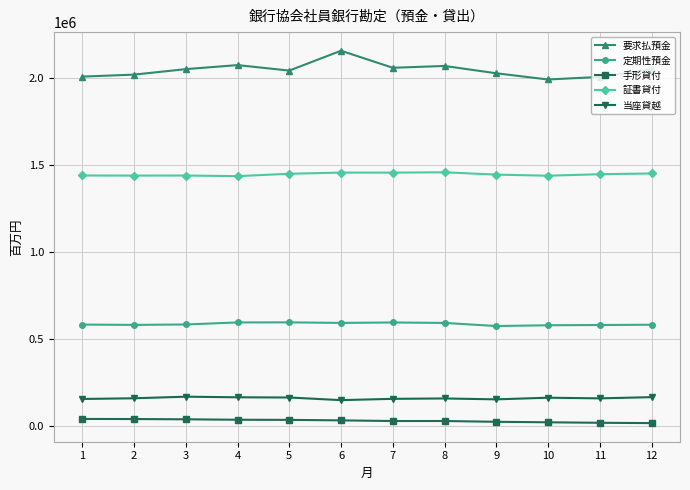

What is the approximate value of 証書貸付 at 7, to the nearest 10?

1457820